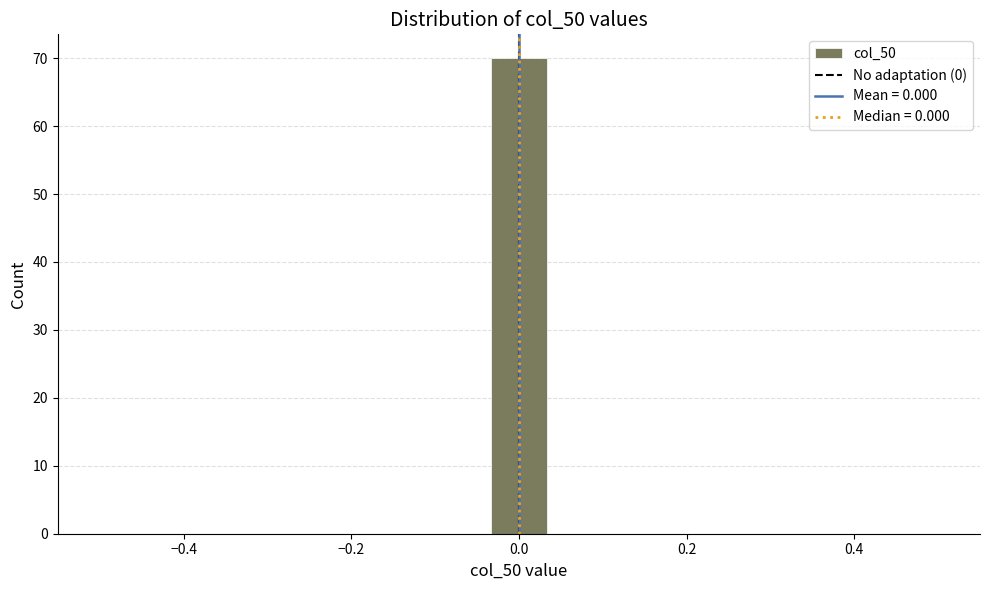

Read against the x-axis, roughly where is the centre of the tallest bar?

0.00